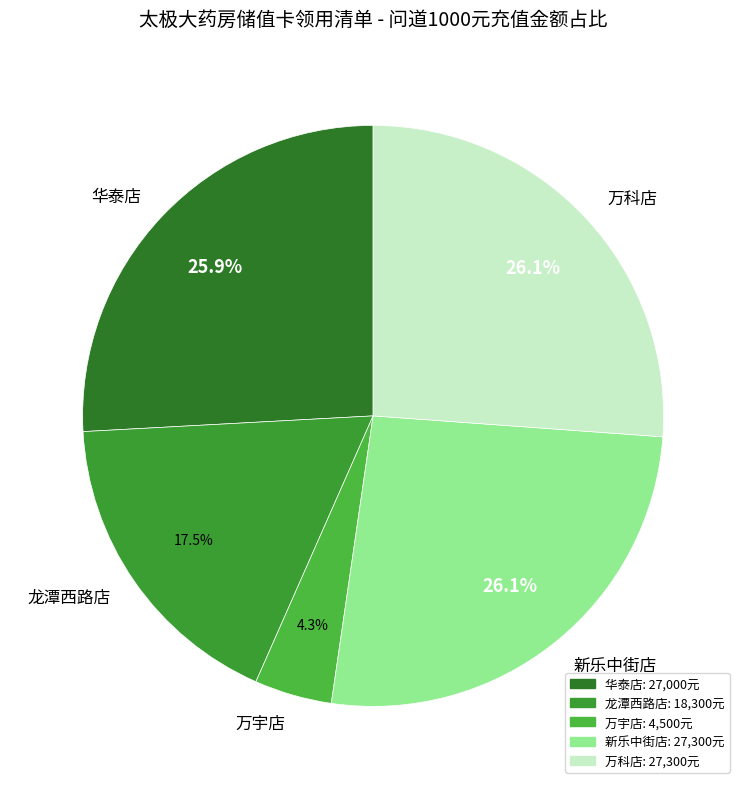

Is it true that 新乐中街店 is 26% of the pie?

True